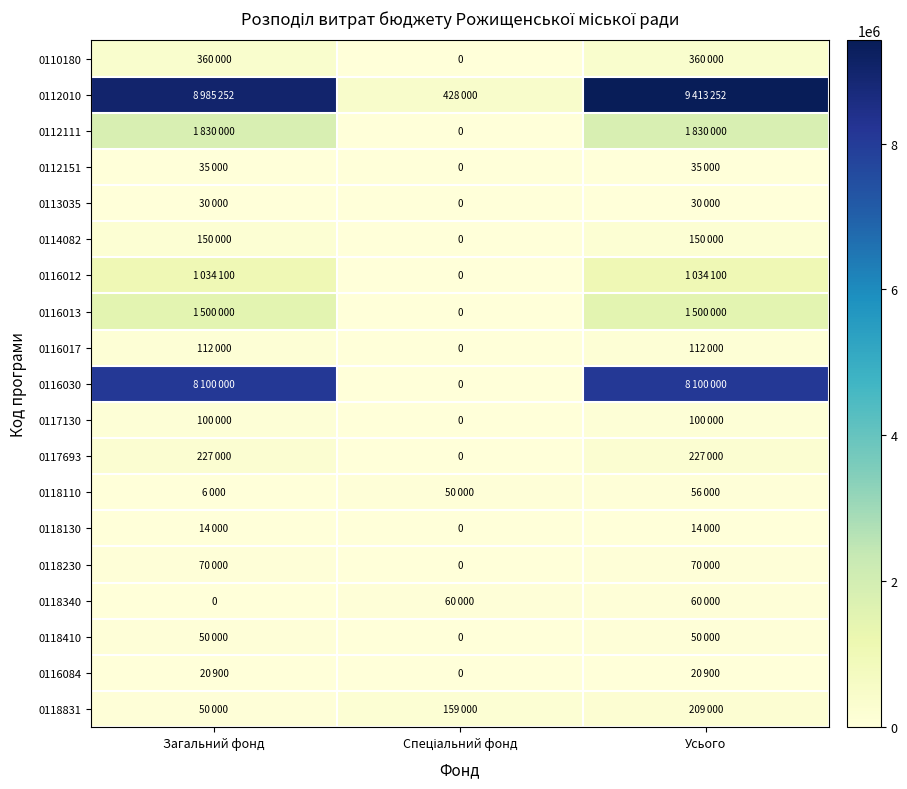

Which has a higher value, Загальний фонд or Спеціальний фонд?

Загальний фонд